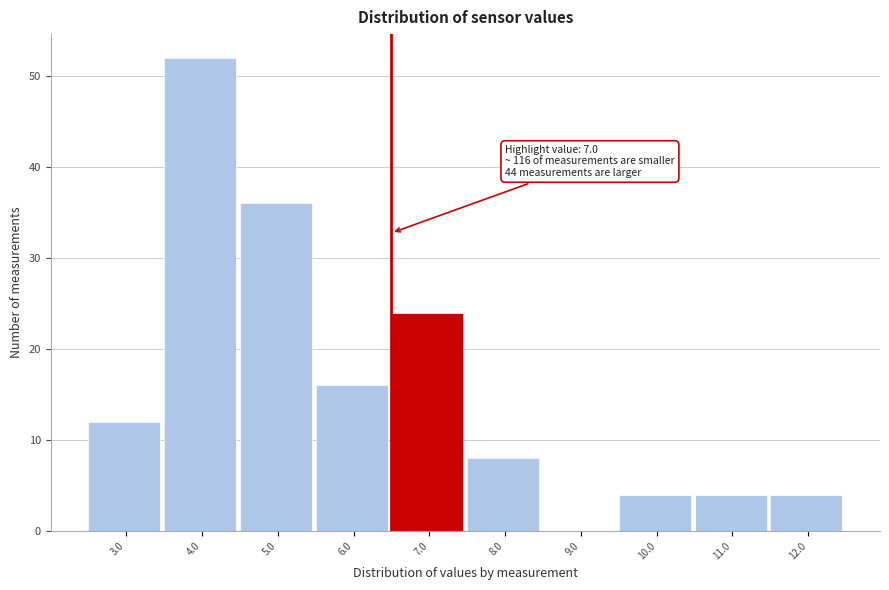

Reading left to right, extract all data points from this chart.

3.0=12	4.0=52	5.0=36	6.0=16	7.0=24	8.0=8	9.0=0	10.0=4	11.0=4	12.0=4